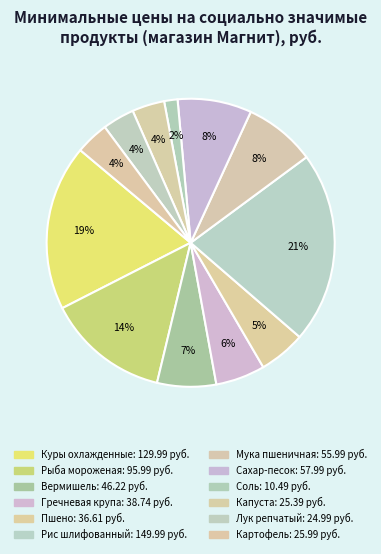

Does Рис шлифованный represent more than half of the total?

No